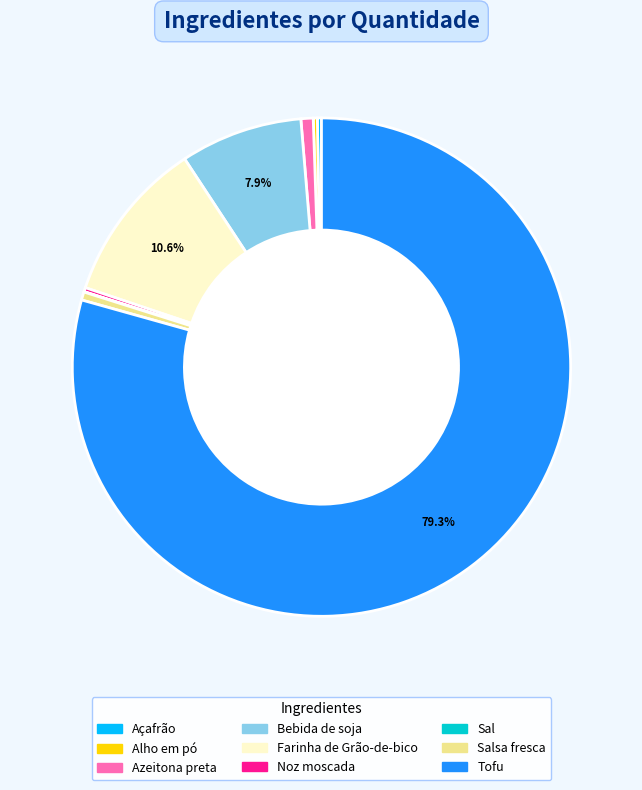

Does any single category account for the majority?

Yes